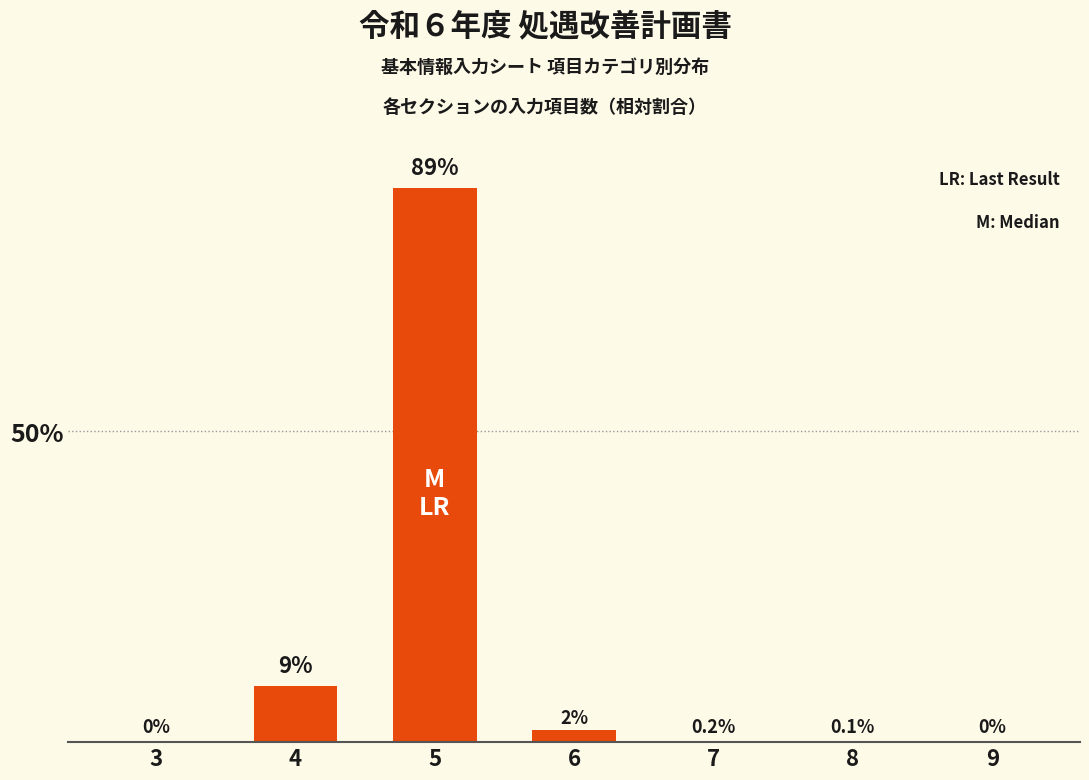

What is the greatest value displayed?

89.0